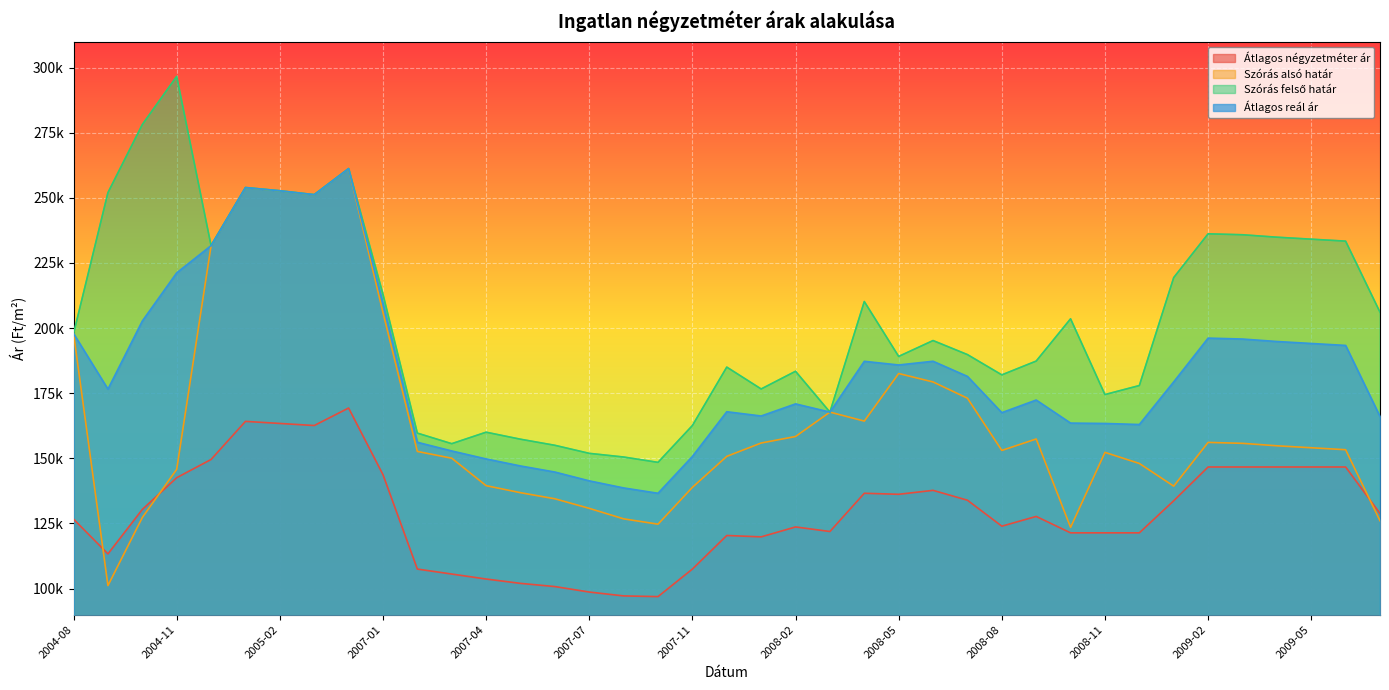

Rank the series at 2009-03 from lowest to highest value.

Átlagos négyzetméter ár, Szórás alsó határ, Átlagos reál ár, Szórás felső határ